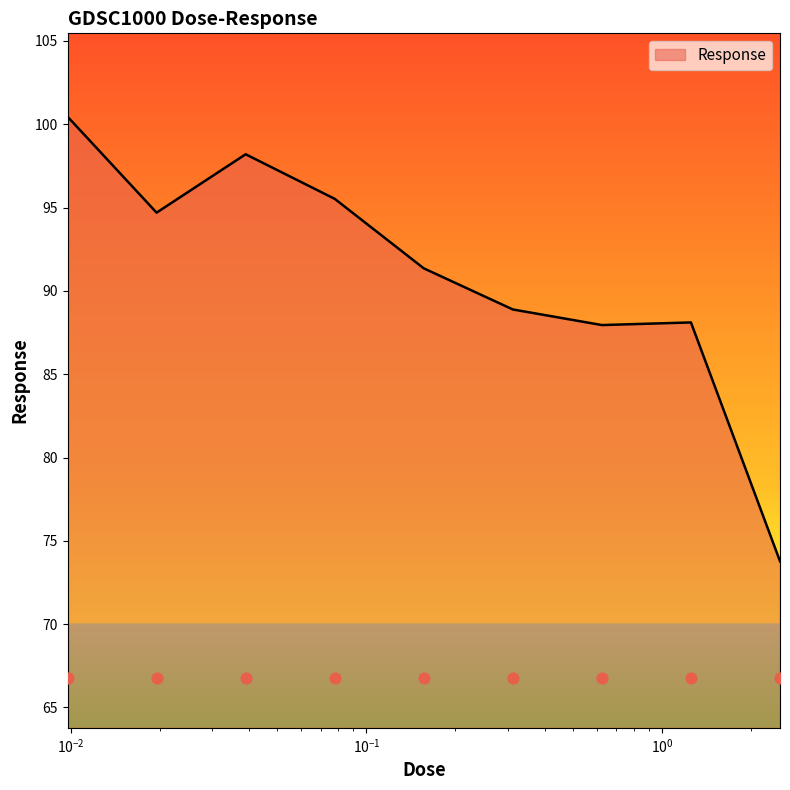

What is the ratio of the value at 0.625 to the value at 1.25?

1.0